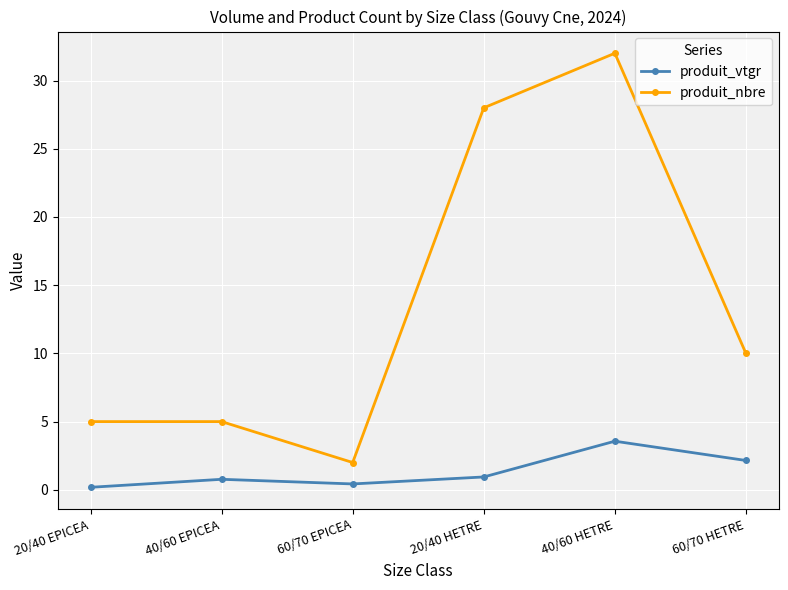

True or false: produit_nbre and produit_vtgr cross at least once.

False